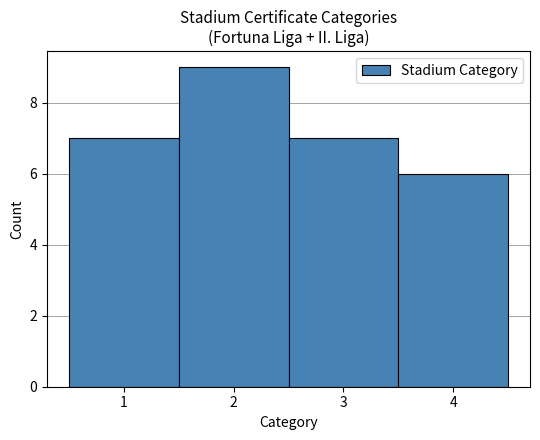

Reading left to right, list every bar in this chart as the range it spans on the x-axis followed by its height. The values are not printed on the chart, so give them approximately, as read against the axis.

0.5 to 1.5: 7
1.5 to 2.5: 9
2.5 to 3.5: 7
3.5 to 4.5: 6